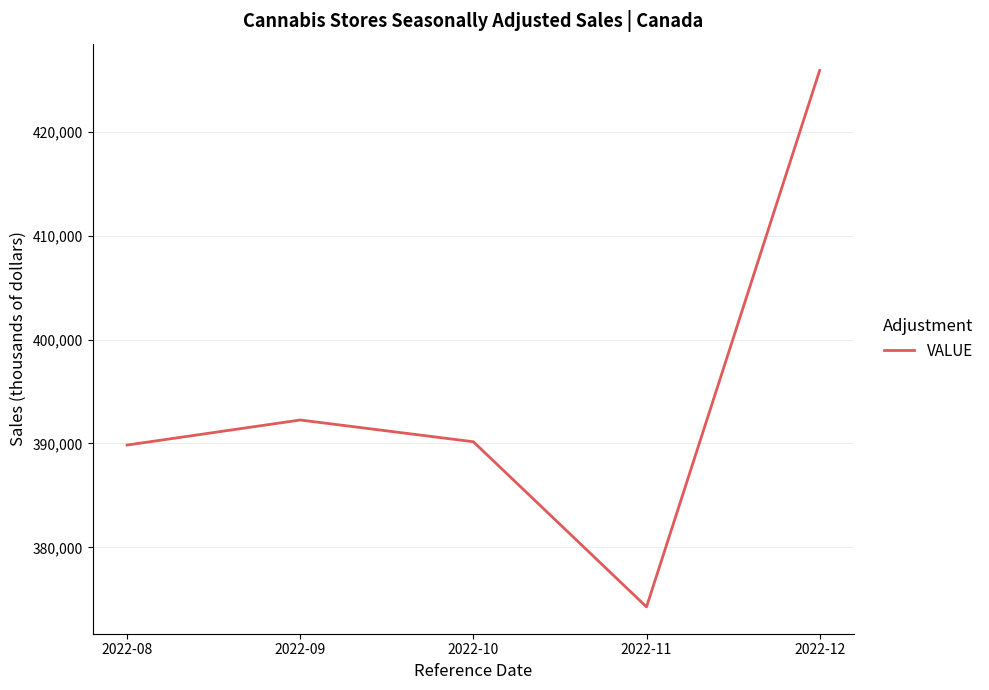

Reading left to right, list all the values displayed in this chart.

389850	392259	390167	374286	425871